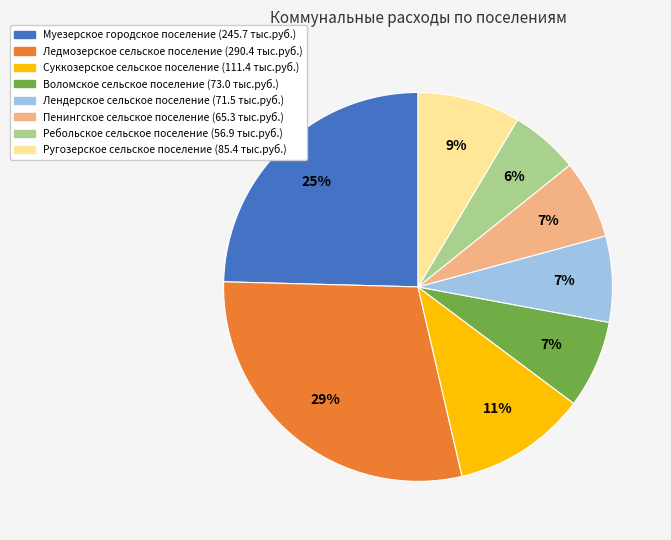

Approximately how many times larger is the value at Ребольское сельское поселение compared to Пенингское сельское поселение?

0.9